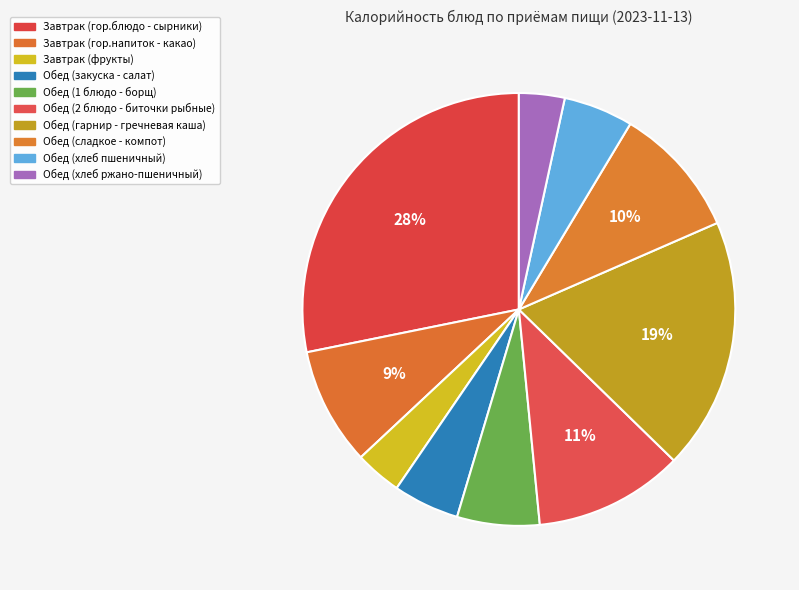

Is Обед (1 блюдо - борщ) the majority of the pie?

No